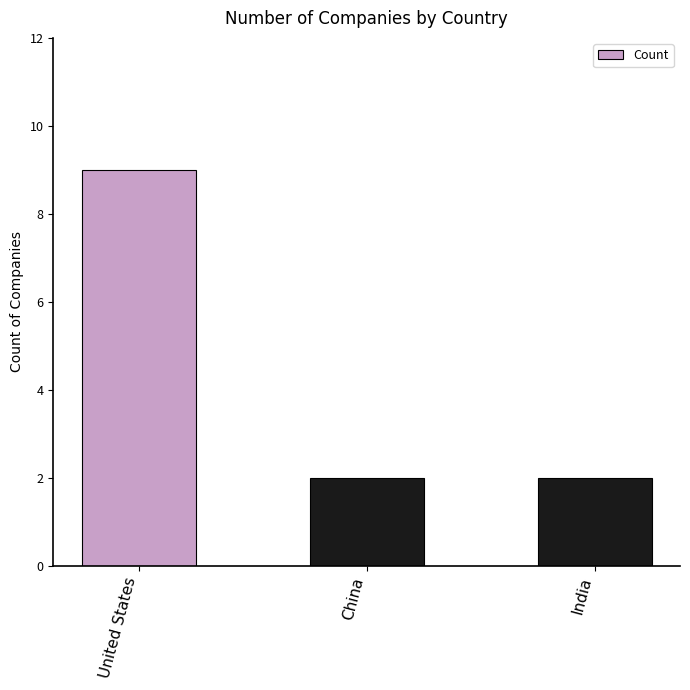

What is the difference between the values at United States and India?

7